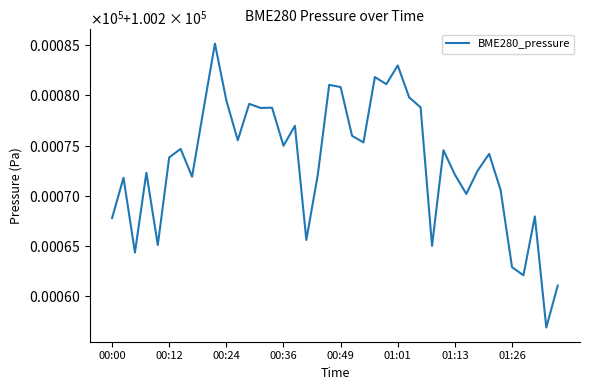

Does the chart display data point markers on the line(s)?

No